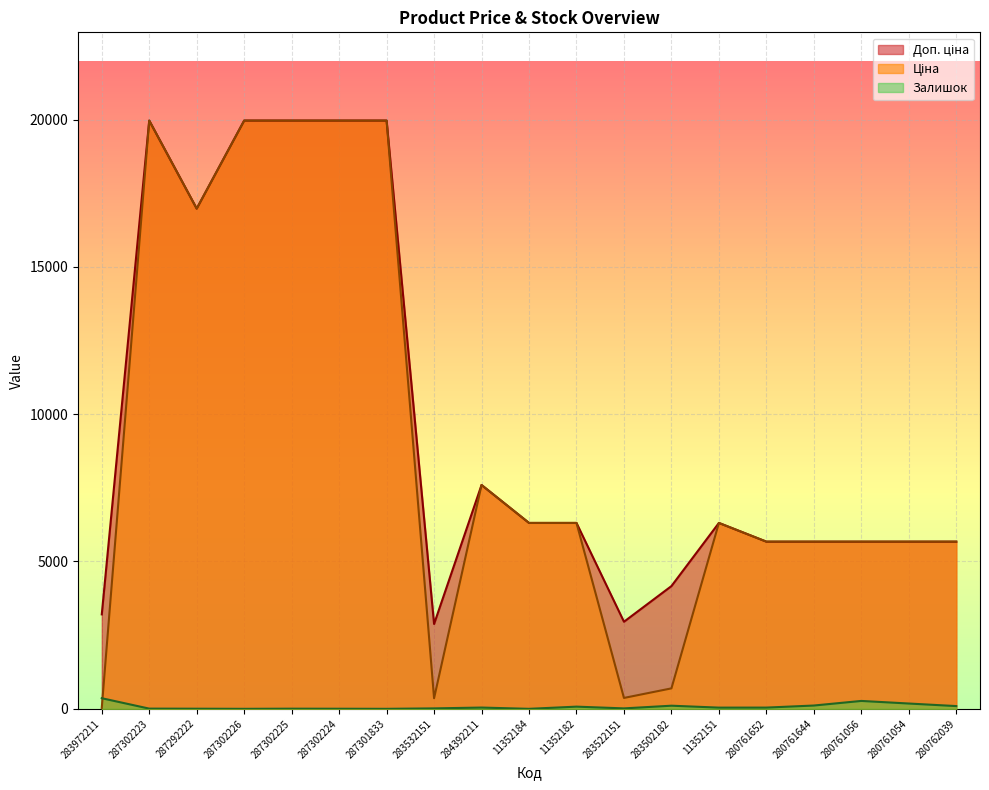

In Доп. ціна, how many points are lower than both neighbors (excluding endpoints)?

3